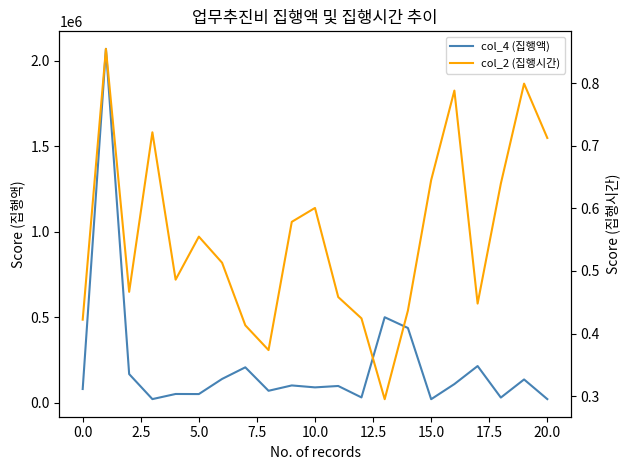

Is it true that col_2 (집행시간) equals 0.6 at 0.0?

False